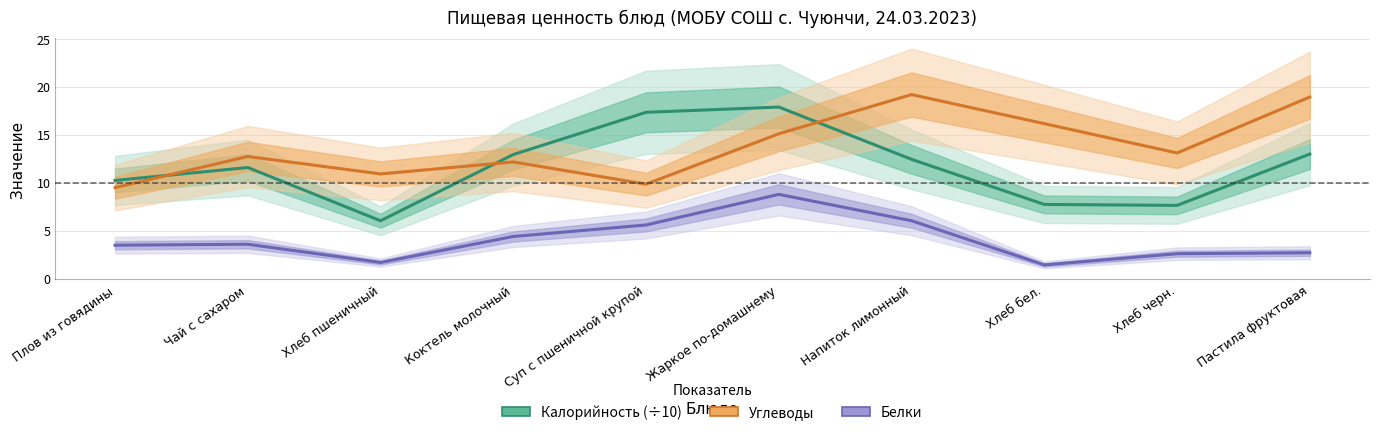

What is the difference between the maximum and minimum values in the Белки series?

7.4